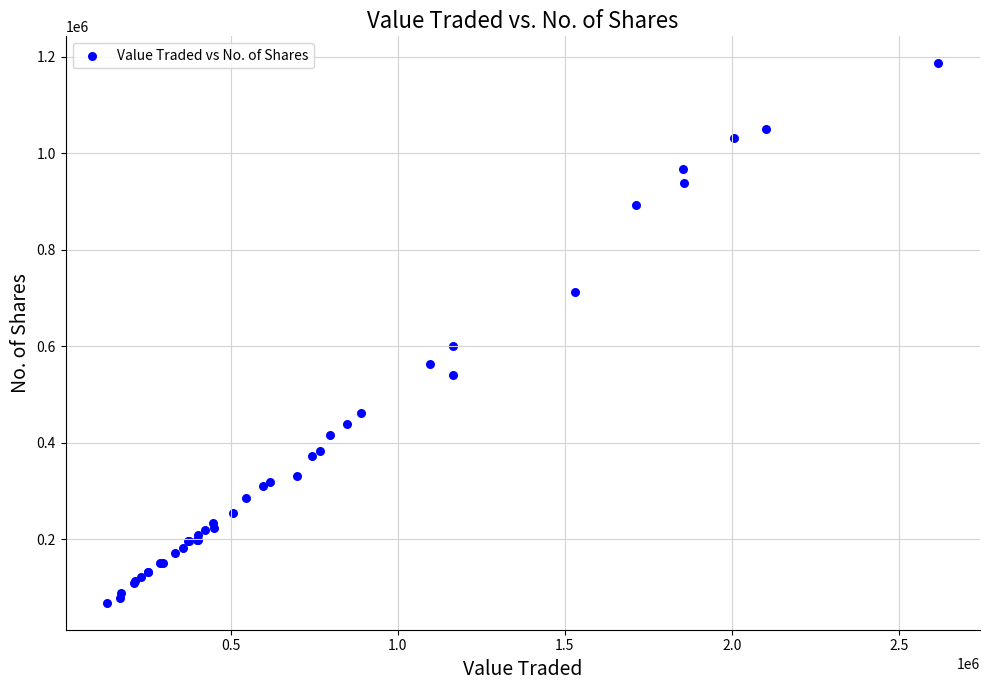

What Y value in the scatter plot is closest to 627309?

600127